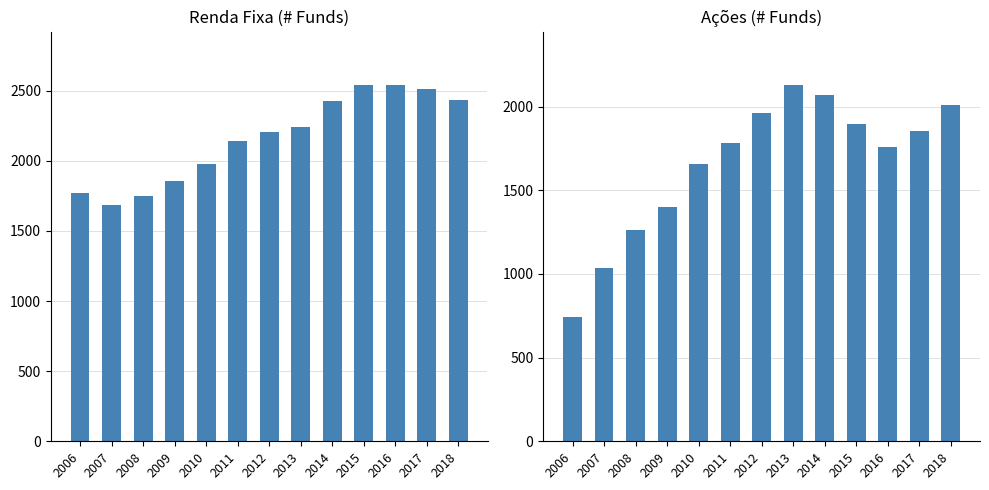

Does the chart contain stacked bars?

No